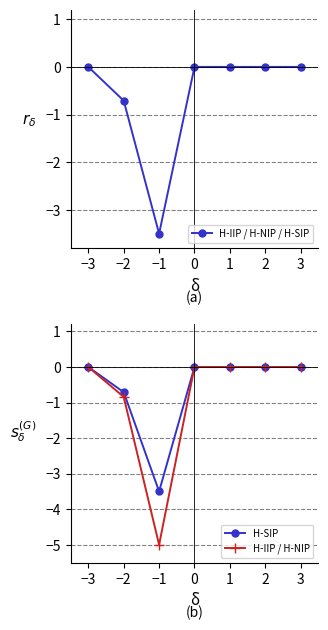

What is the difference between the maximum and minimum values in the H-IIP / H-NIP / H-SIP series?

3.5